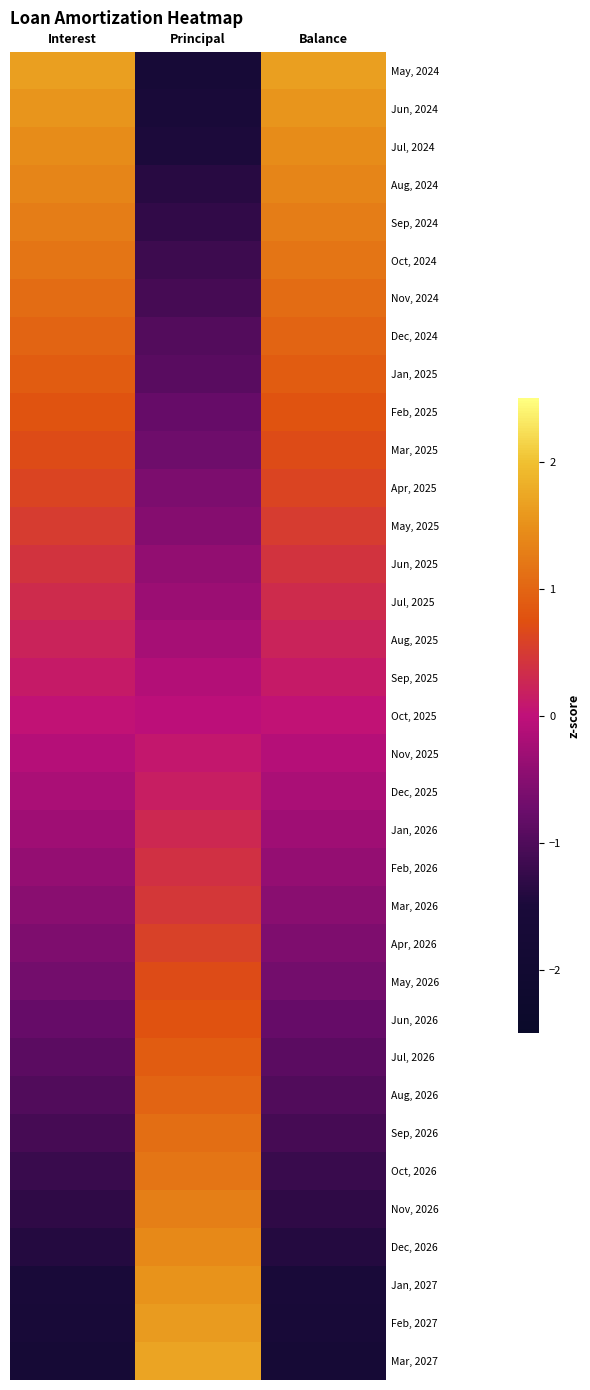

Rank the series at Balance from highest to lowest value.

May, 2024, Jun, 2024, Jul, 2024, Aug, 2024, Sep, 2024, Oct, 2024, Nov, 2024, Dec, 2024, Jan, 2025, Feb, 2025, Mar, 2025, Apr, 2025, May, 2025, Jun, 2025, Jul, 2025, Aug, 2025, Sep, 2025, Oct, 2025, Nov, 2025, Dec, 2025, Jan, 2026, Feb, 2026, Mar, 2026, Apr, 2026, May, 2026, Jun, 2026, Jul, 2026, Aug, 2026, Sep, 2026, Oct, 2026, Nov, 2026, Dec, 2026, Jan, 2027, Feb, 2027, Mar, 2027